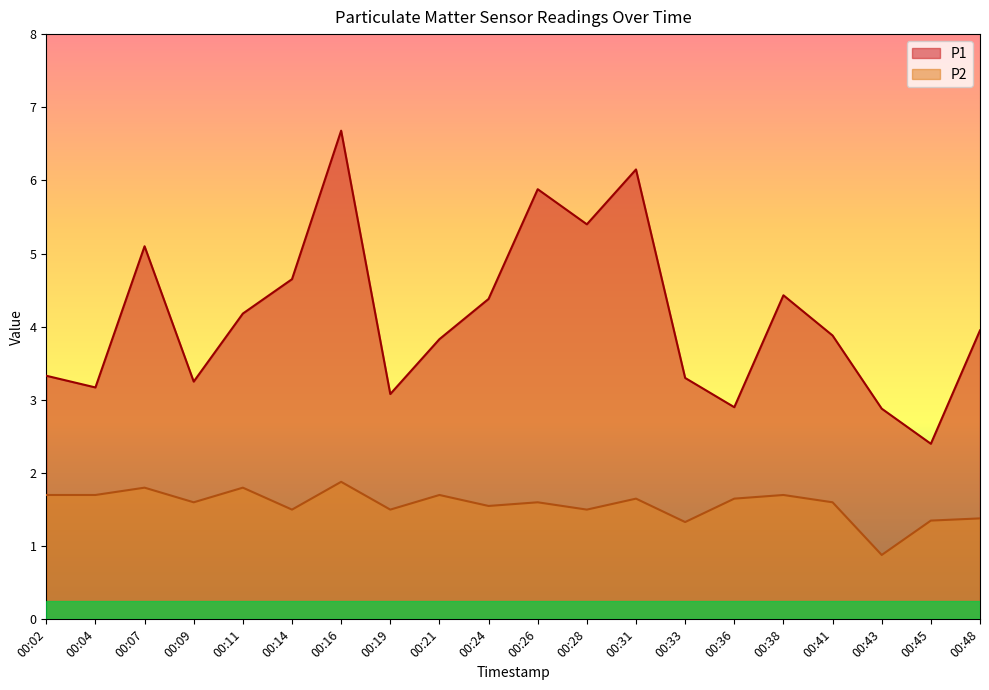

At which label does P2 first exceed 1?

00:02